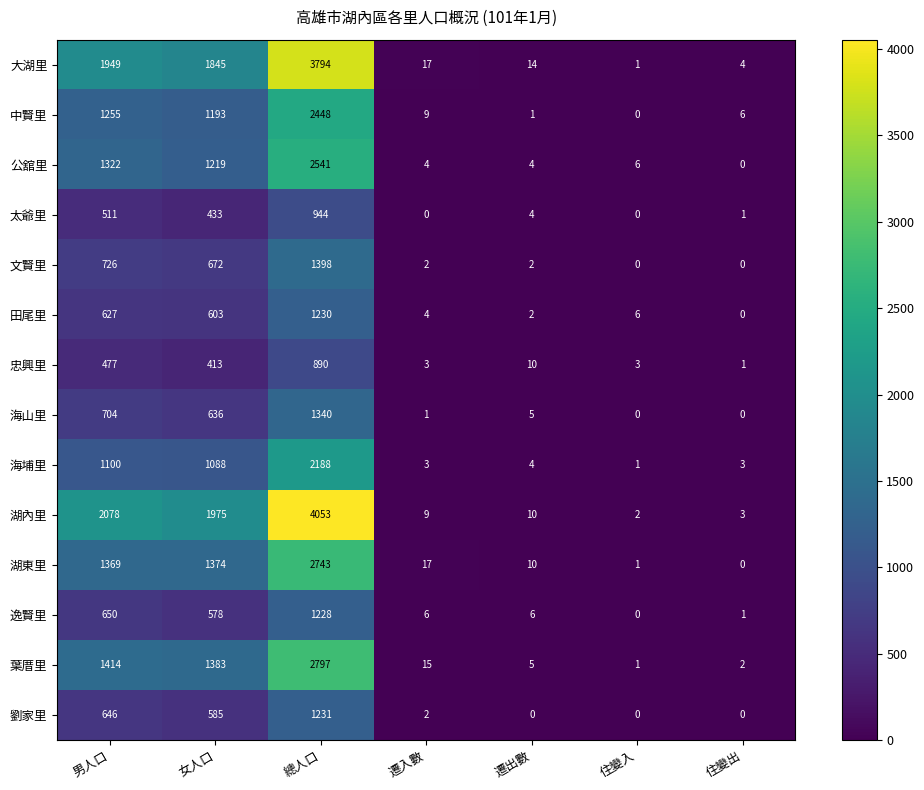

True or false: 公舘里 has a value of 1219 at 女人口.

True